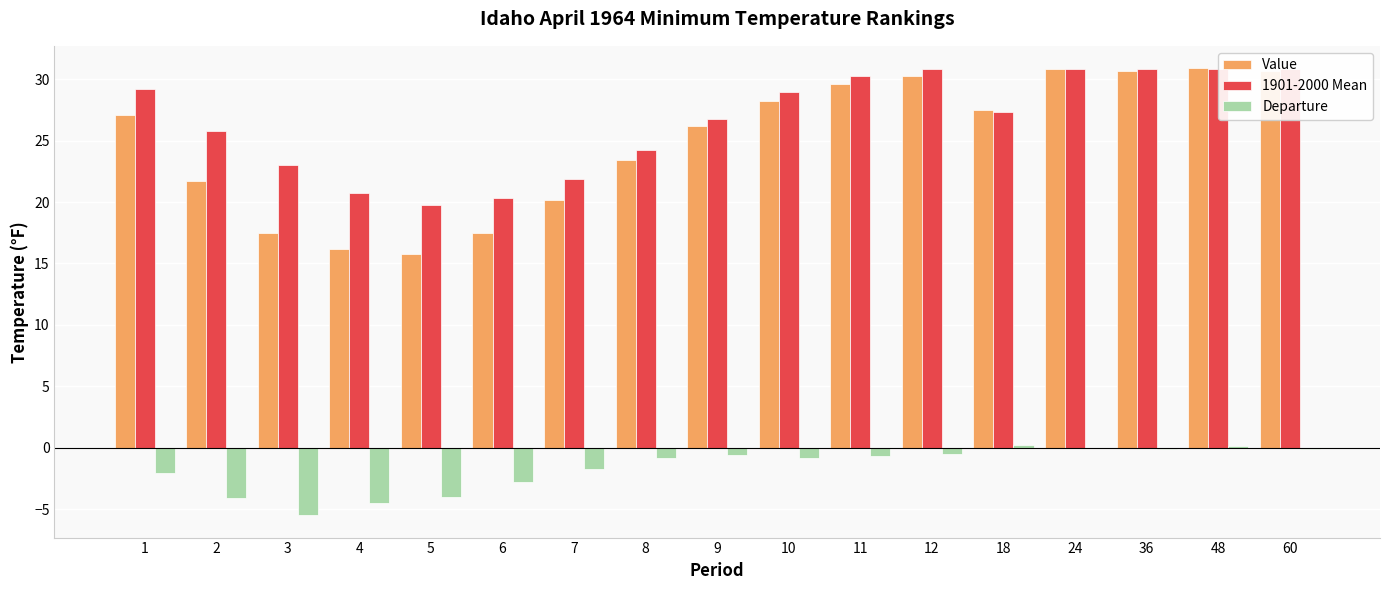

Are the bars grouped side by side (vs. stacked)?

Yes